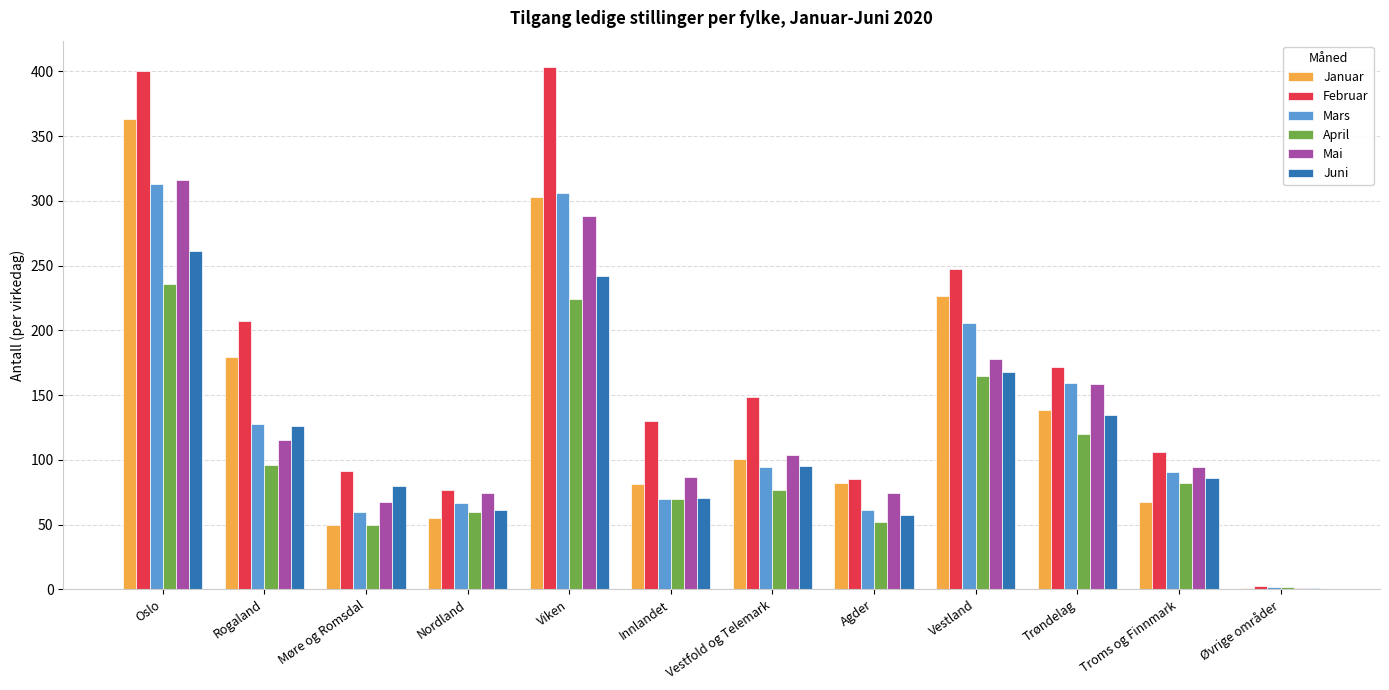

Which series changed the most between Vestfold og Telemark and Øvrige områder?

Februar